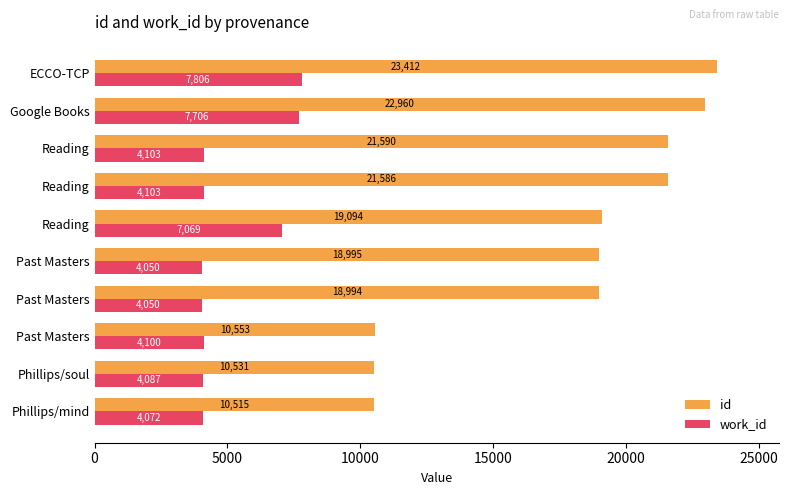

How many values in the id series are below 19094?

5